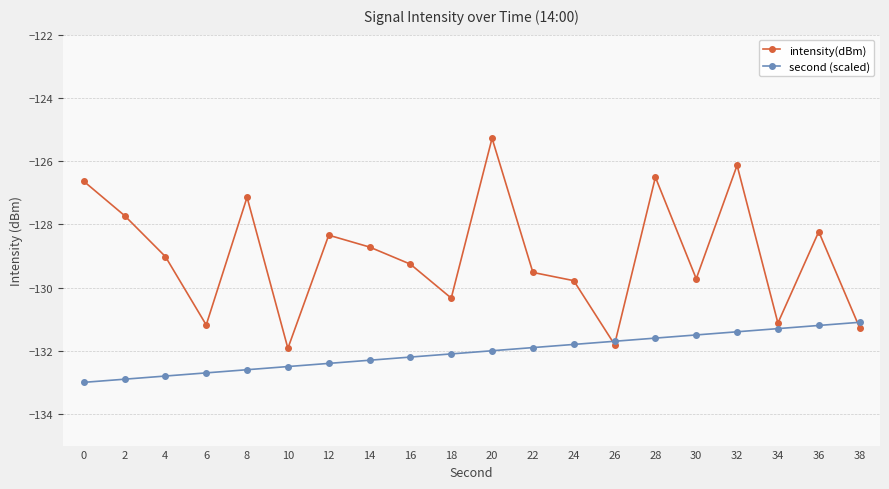

True or false: intensity(dBm) has a value of -179.3 at 14.

False